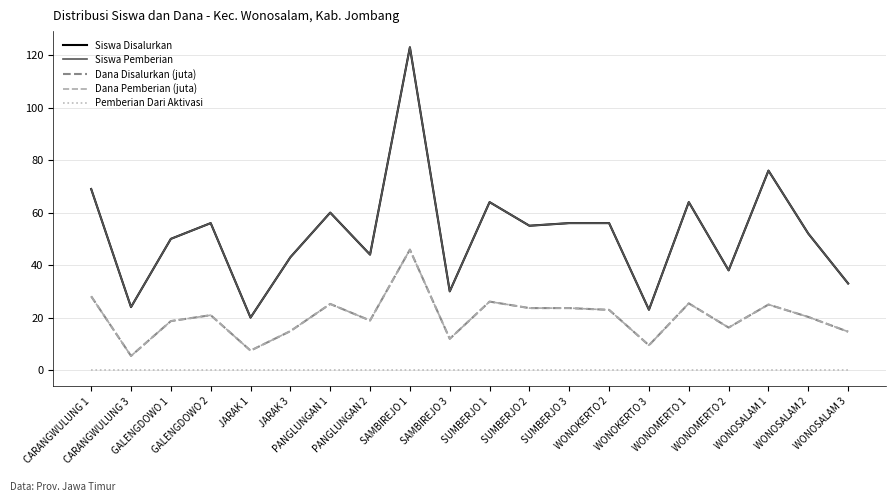

Is this an area chart (filled region under the line)?

No